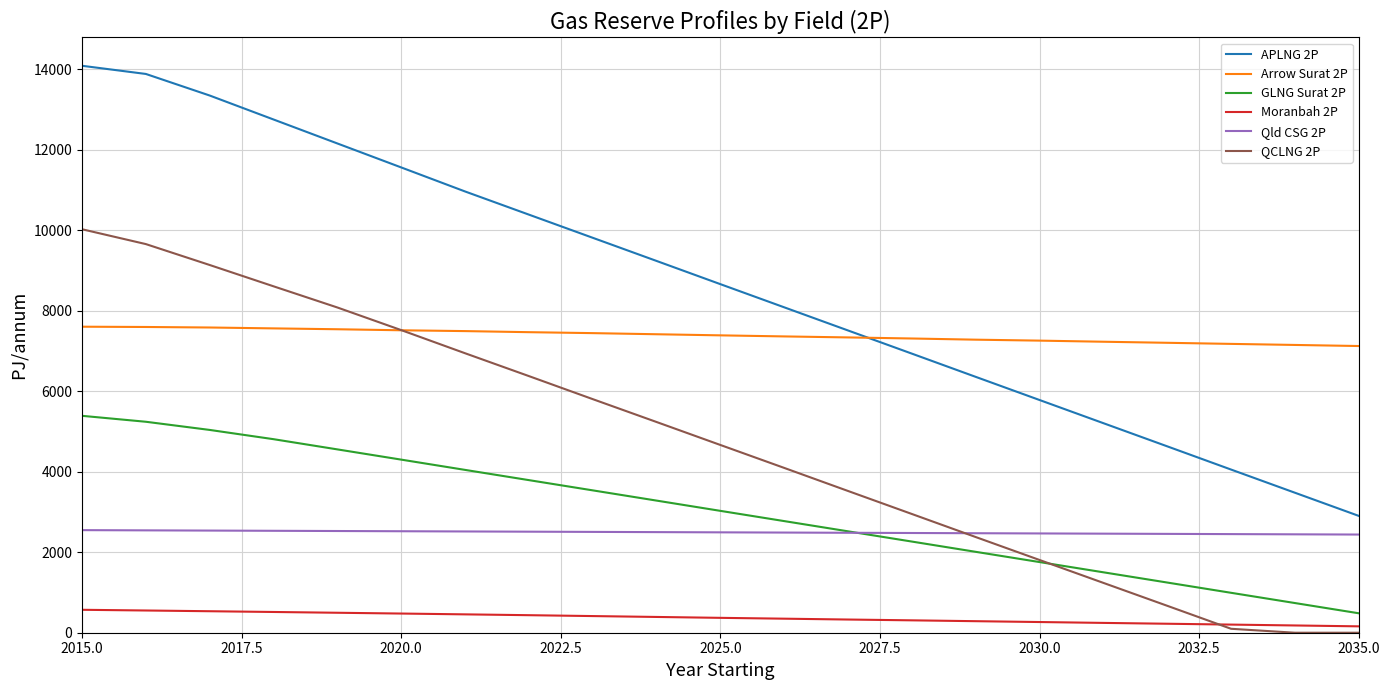

Which series has the widest spread of values?

APLNG 2P